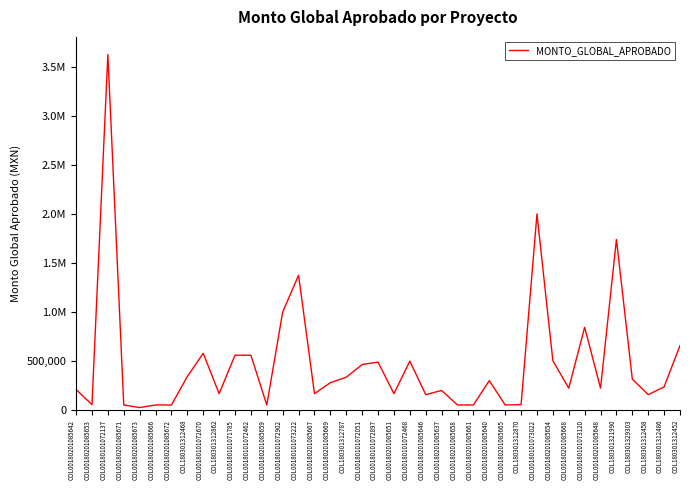

What is the difference between the values at COL00180201085666 and COL00180101072670?

527266.9